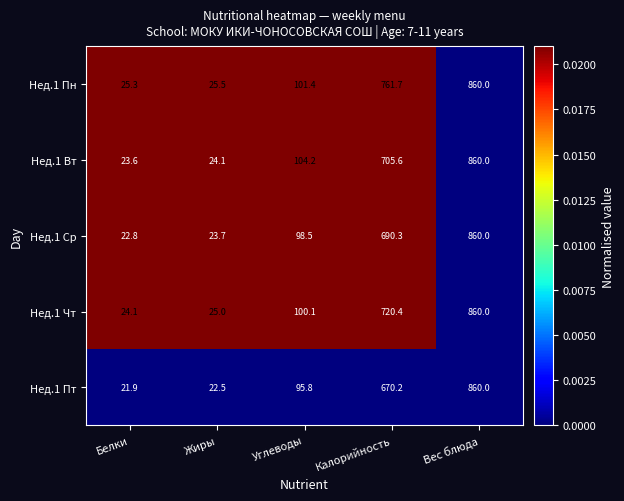

Reading left to right, transcribe all the data shown in this chart.

Нед.1 Пн: Белки=25.3	Жиры=25.5	Углеводы=101.4	Калорийность=761.7	Вес блюда=860.0
Нед.1 Вт: Белки=23.6	Жиры=24.1	Углеводы=104.2	Калорийность=705.6	Вес блюда=860.0
Нед.1 Ср: Белки=22.8	Жиры=23.7	Углеводы=98.5	Калорийность=690.3	Вес блюда=860.0
Нед.1 Чт: Белки=24.1	Жиры=25.0	Углеводы=100.1	Калорийность=720.4	Вес блюда=860.0
Нед.1 Пт: Белки=21.9	Жиры=22.5	Углеводы=95.8	Калорийность=670.2	Вес блюда=860.0